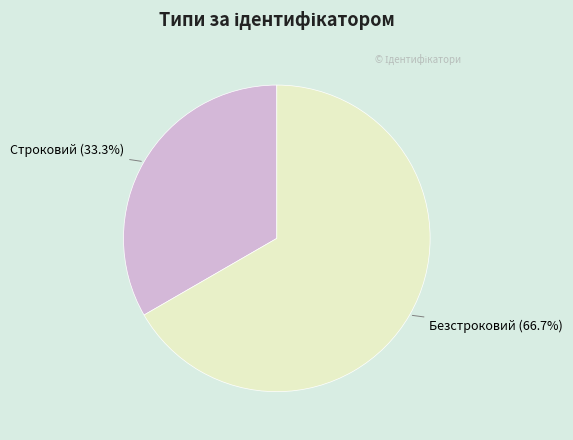

How many segments does this pie chart have?

2